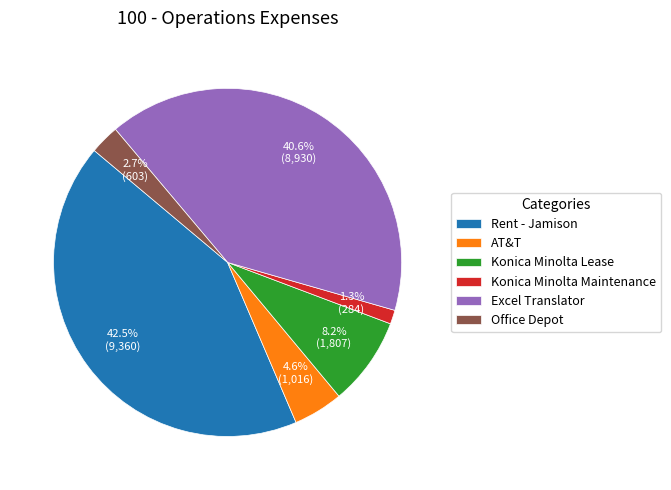

To the nearest percent, what is the difference between the Office Depot and Rent - Jamison slice percentages?

40%